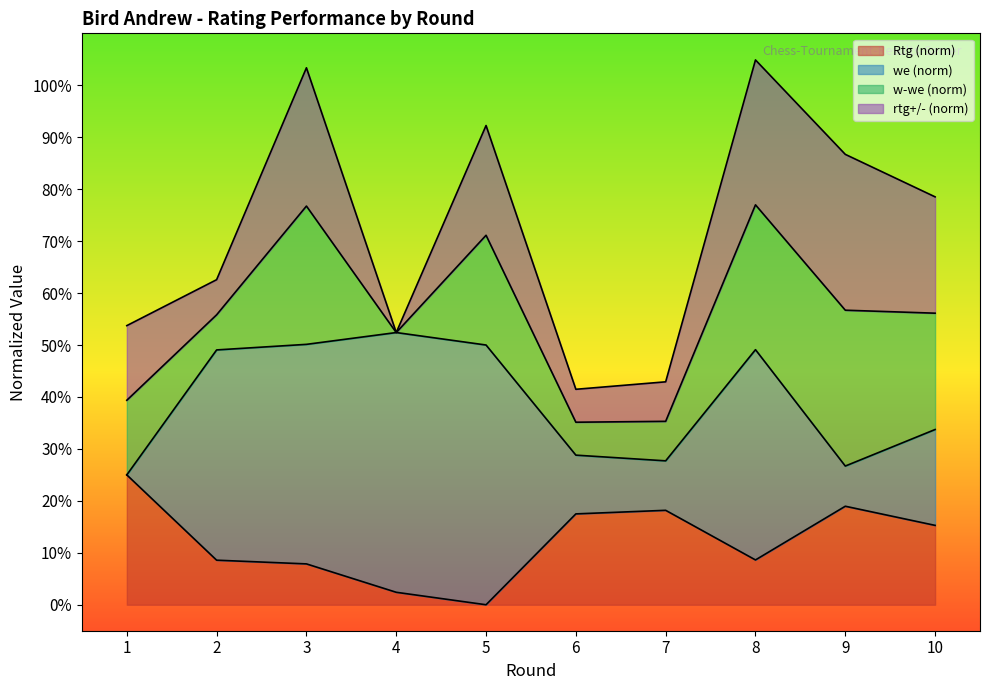

What is the value of the we point at the 7th from the left?

27.7